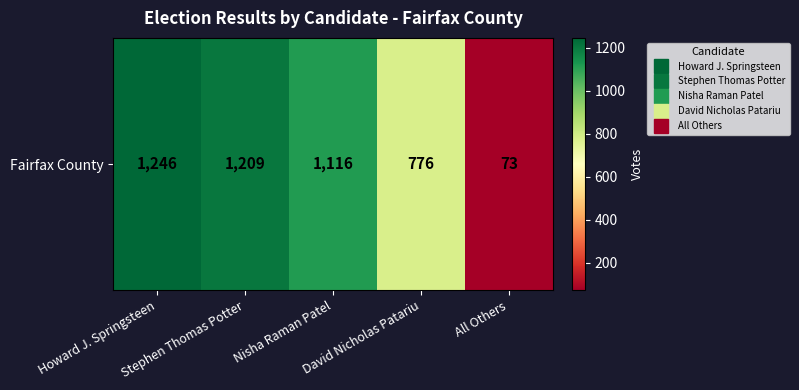

Approximately how many times larger is the value at Nisha Raman Patel compared to Stephen Thomas Potter?

0.9